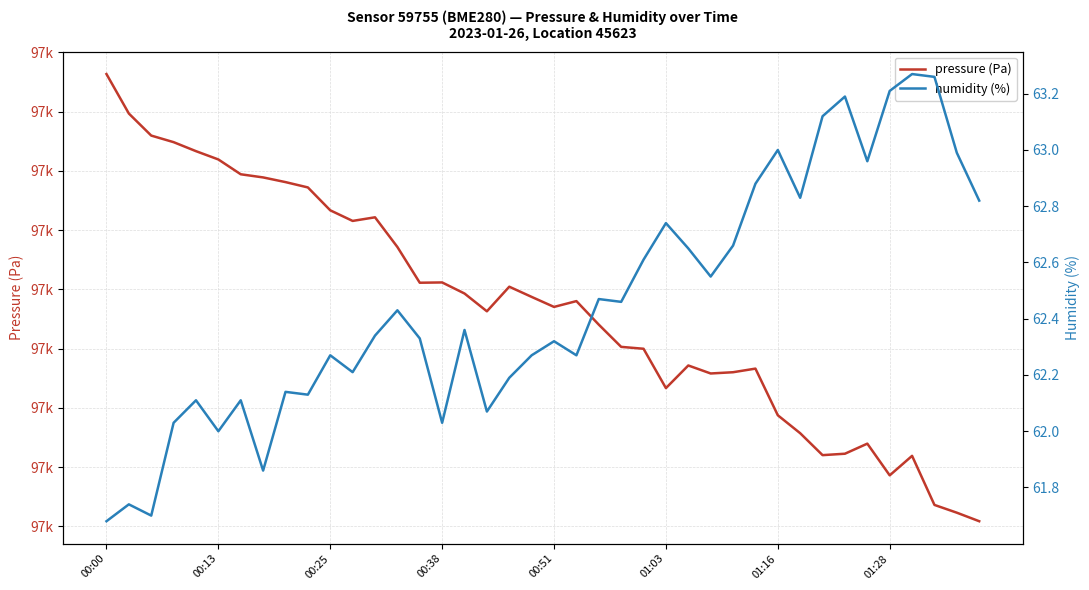

At which category is the sum across all series the highest?

00:00